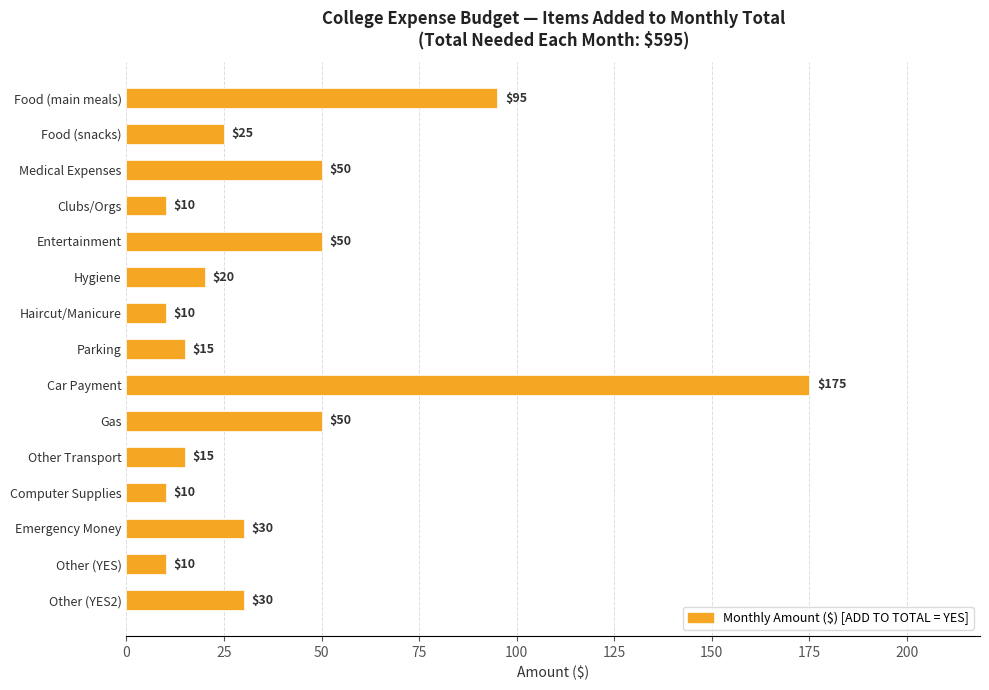

Reading top to bottom, list all the values displayed in this chart.

Food (main meals)=95	Food (snacks)=25	Medical Expenses=50	Clubs/Orgs=10	Entertainment=50	Hygiene=20	Haircut/Manicure=10	Parking=15	Car Payment=175	Gas=50	Other Transport=15	Computer Supplies=10	Emergency Money=30	Other (YES)=10	Other (YES2)=30